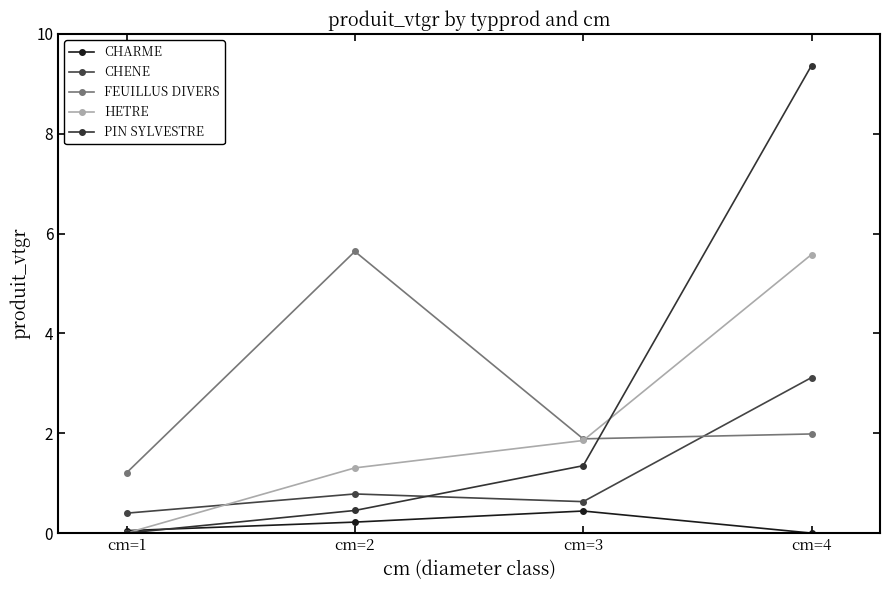

List the series in order of their peak value, lowest first.

CHARME, CHENE, HETRE, FEUILLUS DIVERS, PIN SYLVESTRE